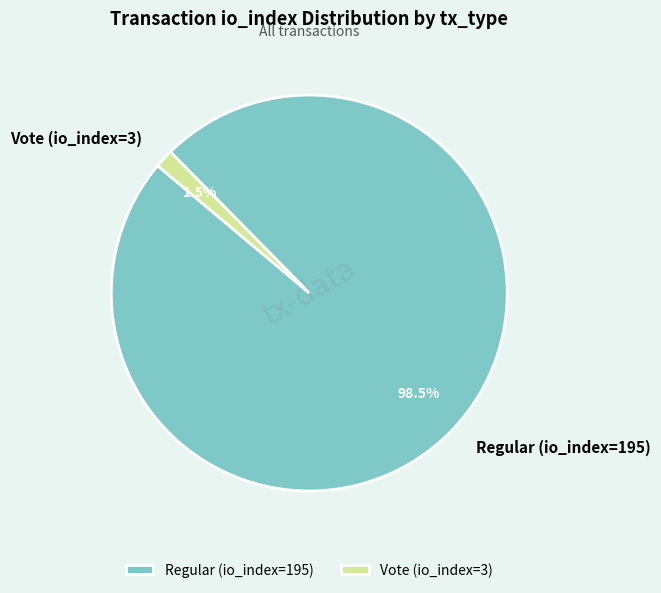

Does any single category account for the majority?

Yes